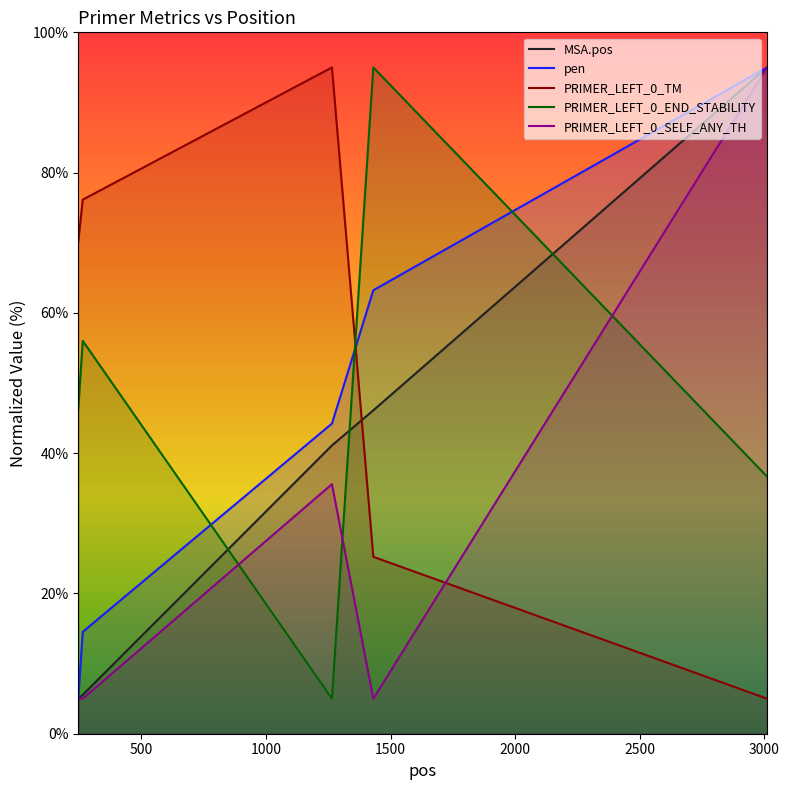

True or false: PRIMER_LEFT_0_END_STABILITY and MSA.pos cross at least once.

True